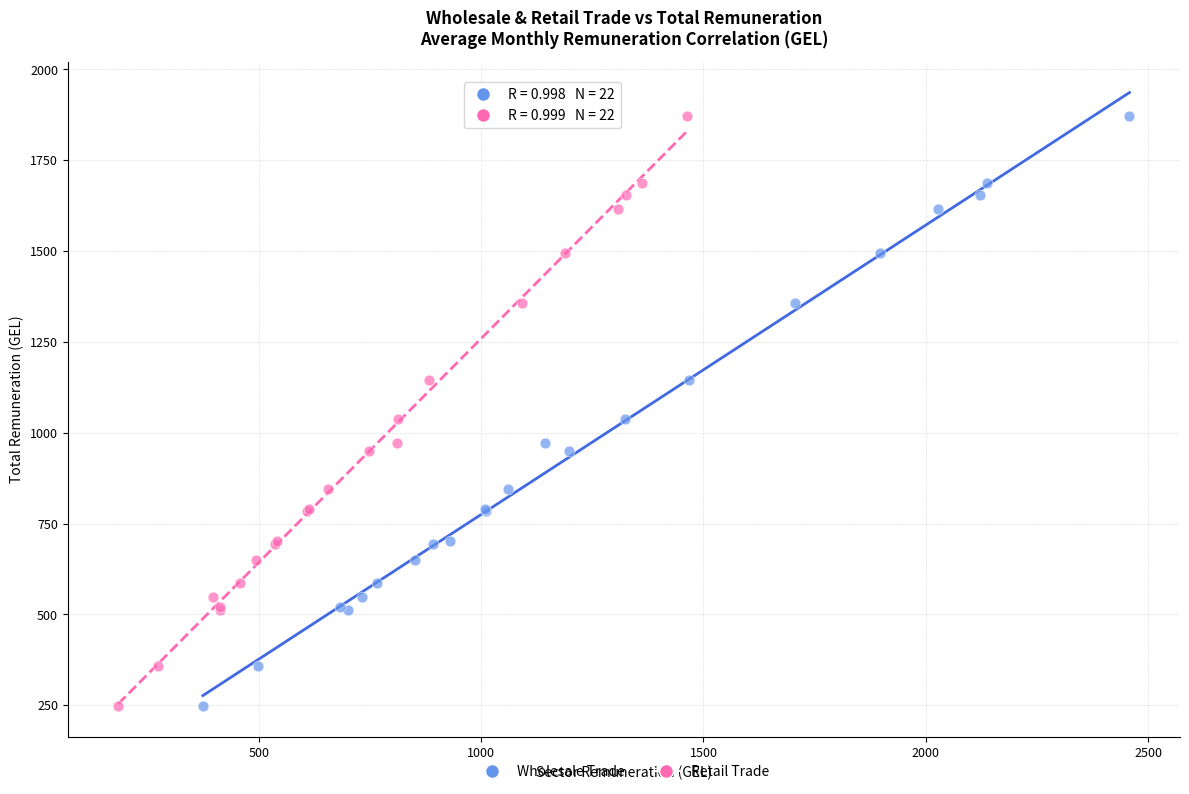

What are all the series names shown in the legend?

Wholesale Trade, Retail Trade